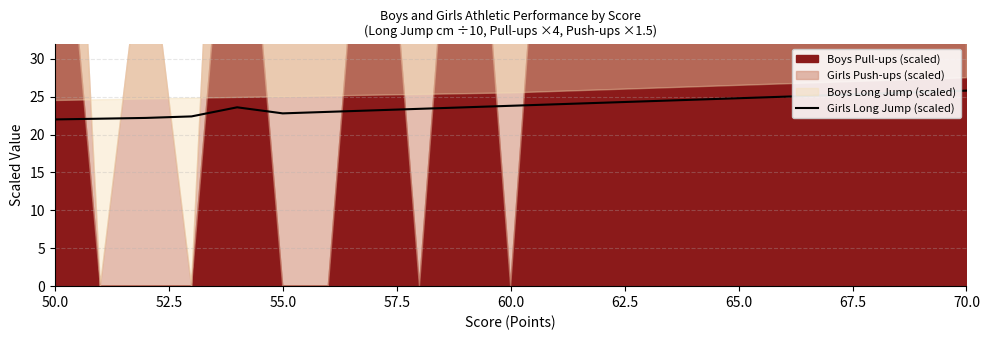

The value at 55.0 is 39.9. True or false?

False